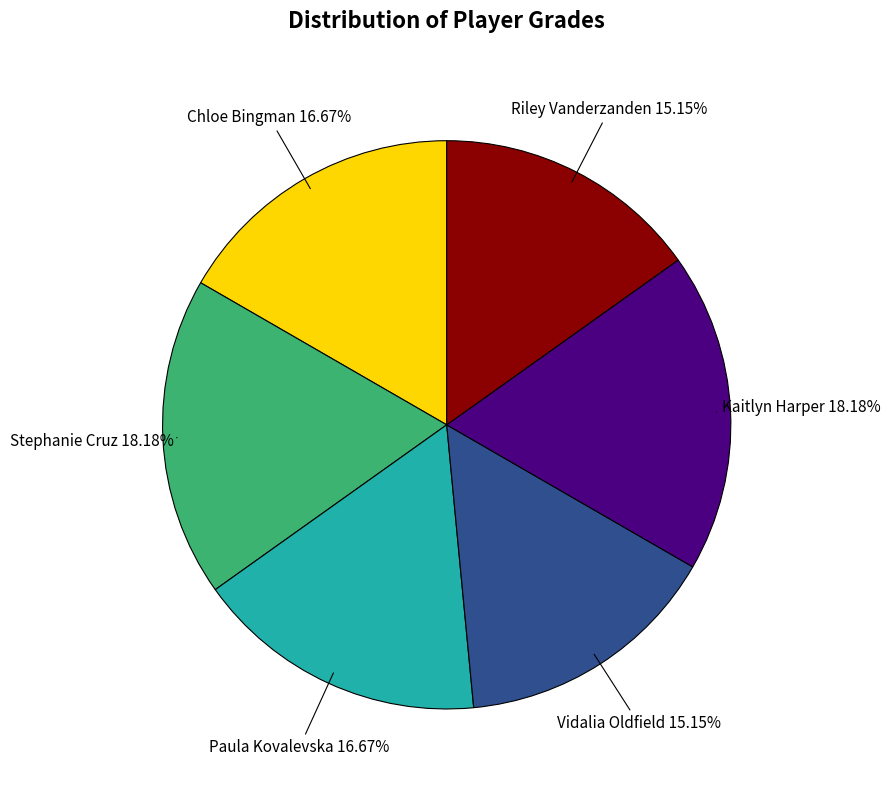

Is there a majority slice in this chart?

No